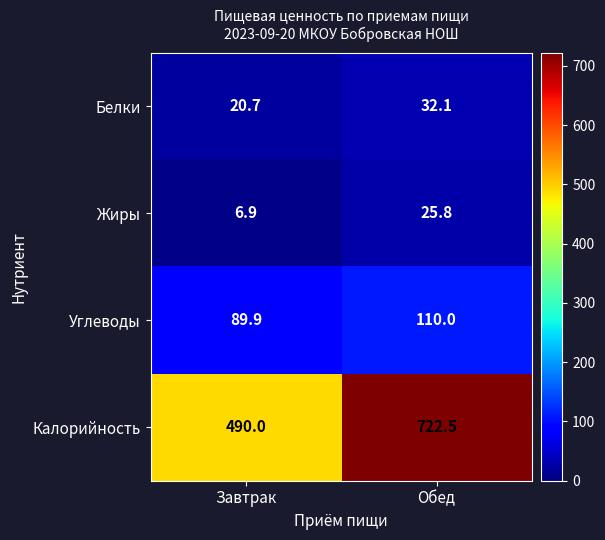

At which category is the sum across all series the highest?

Обед